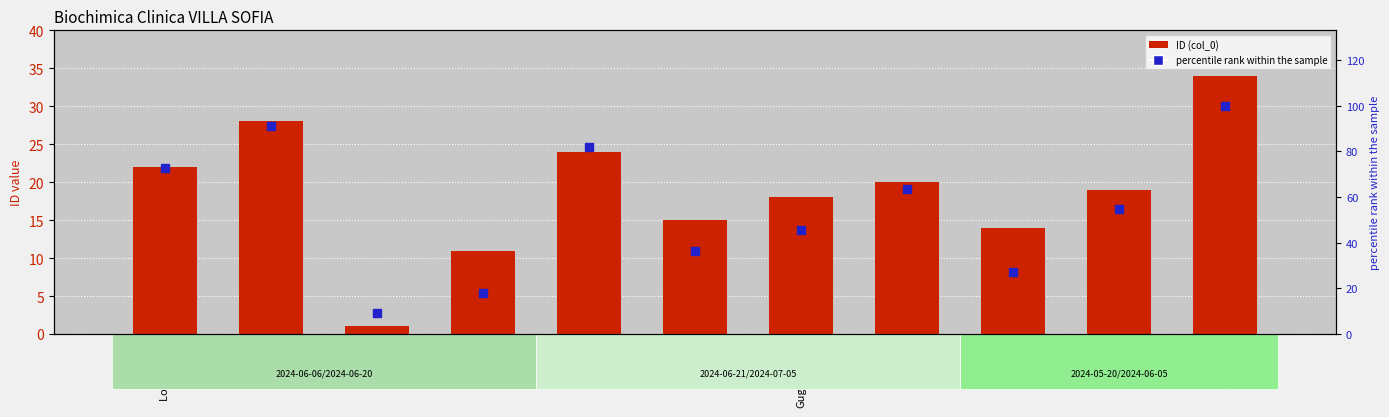

Which series has the largest total across all categories?

percentile rank within the sample